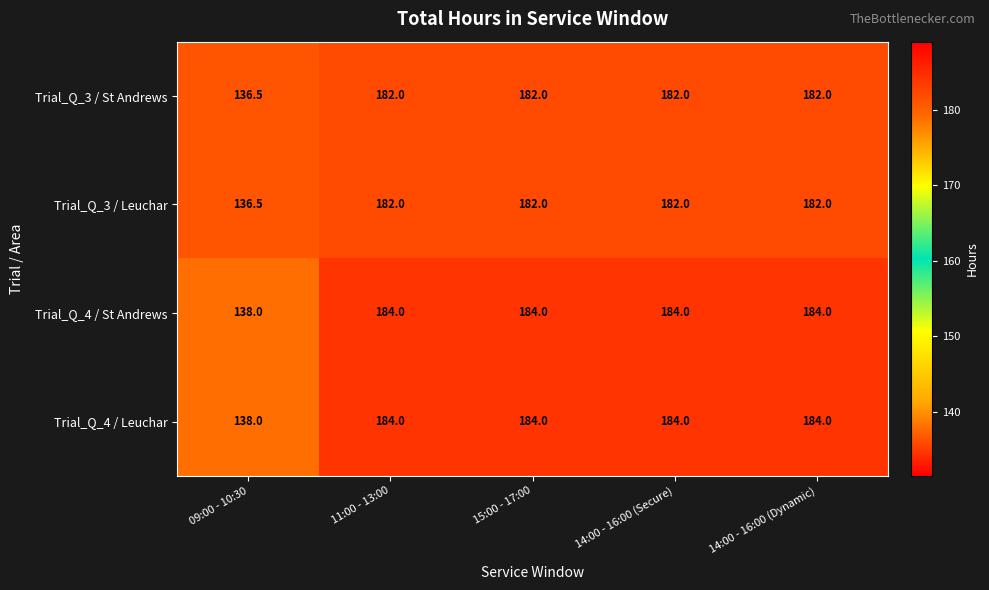

What is the minimum value shown in the chart?

136.5